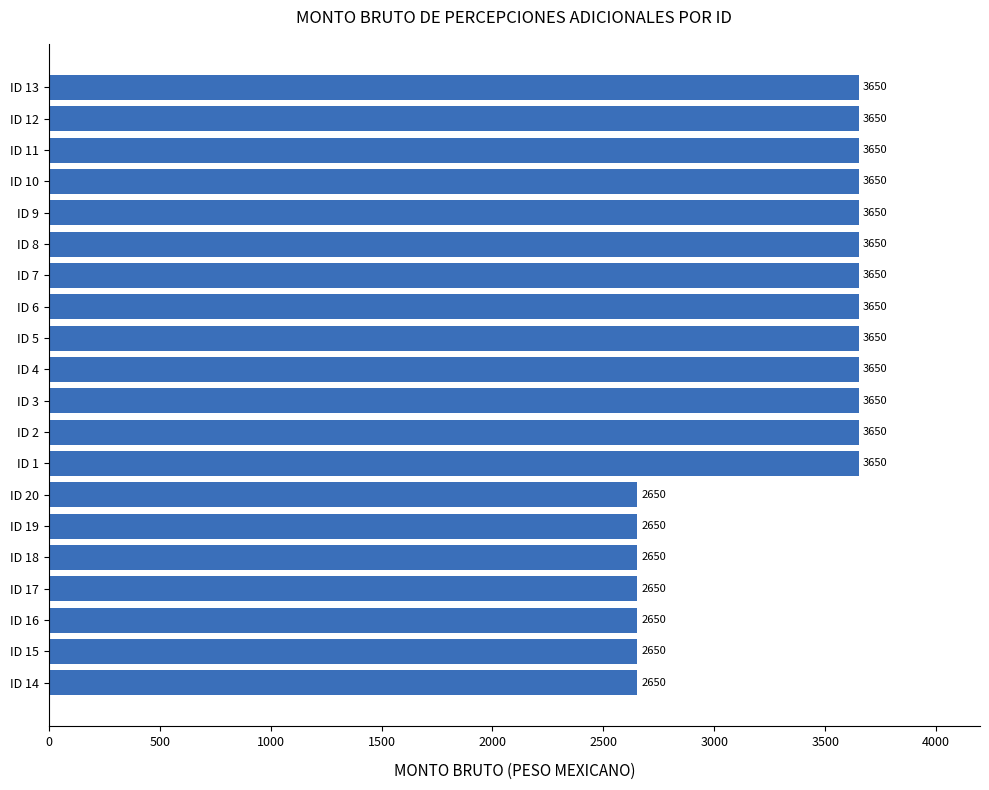

Count the values in the range 2650 to 3650.

20